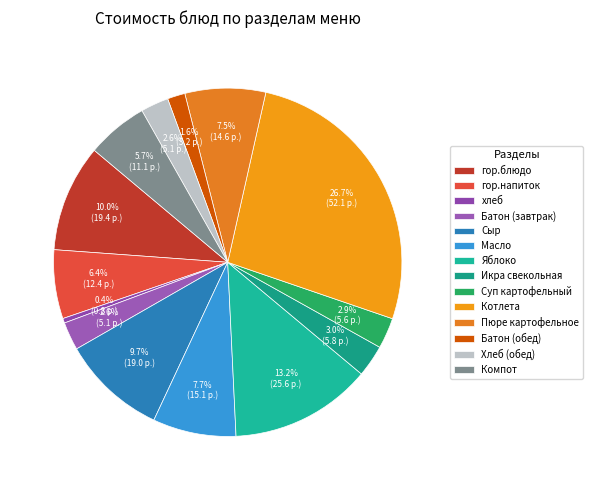

What is the largest slice in the pie chart?

Котлета